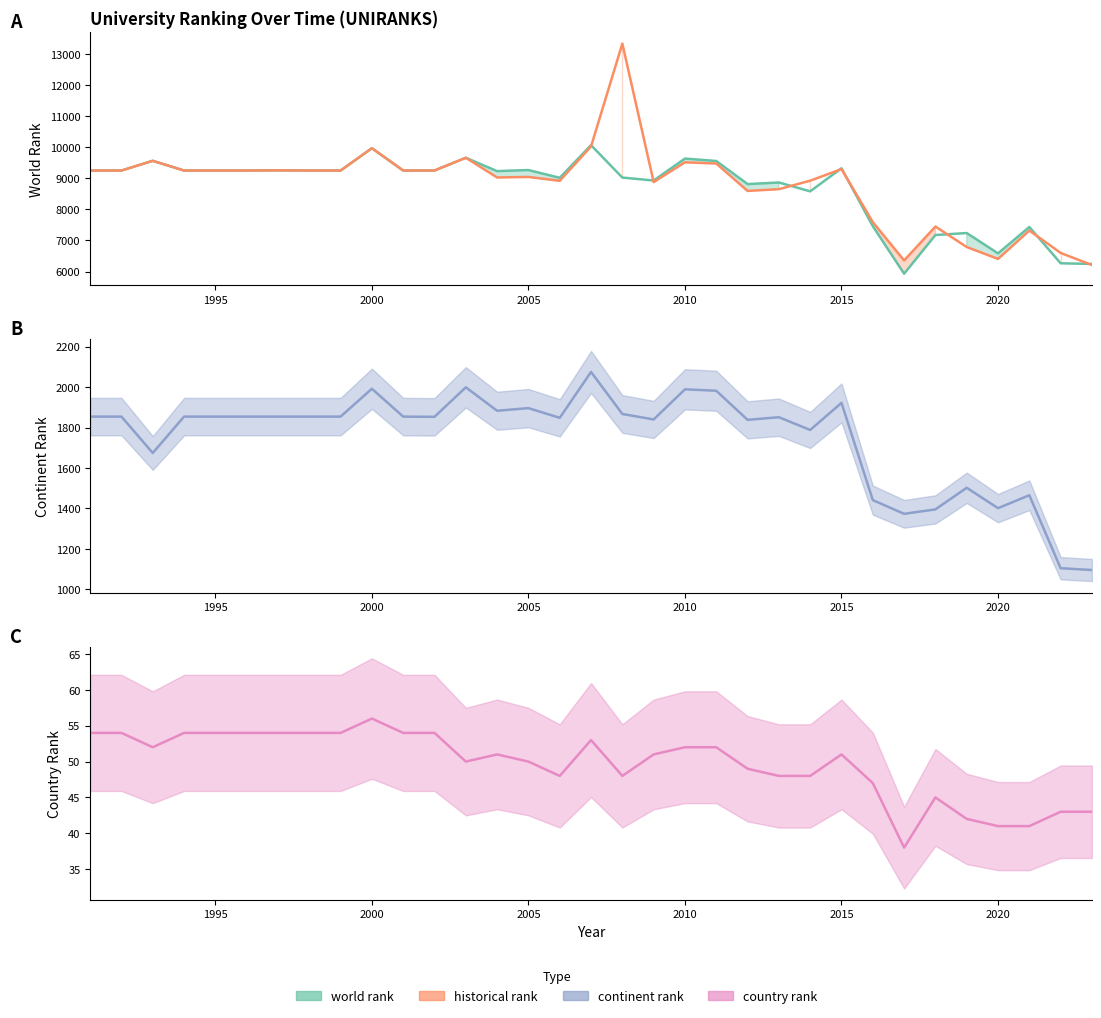

What value does the historical rank series have at 2002?

9249.0